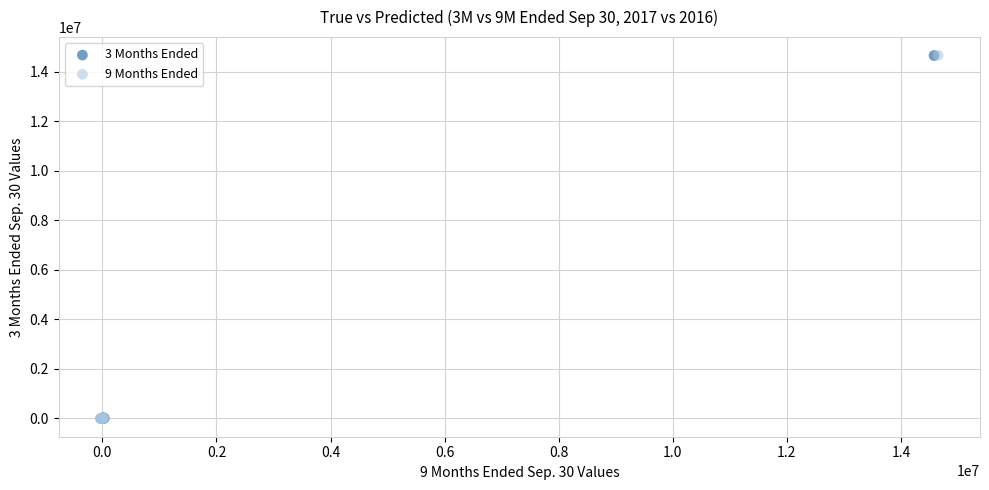

Which series has the widest spread of Y values?

9 Months Ended